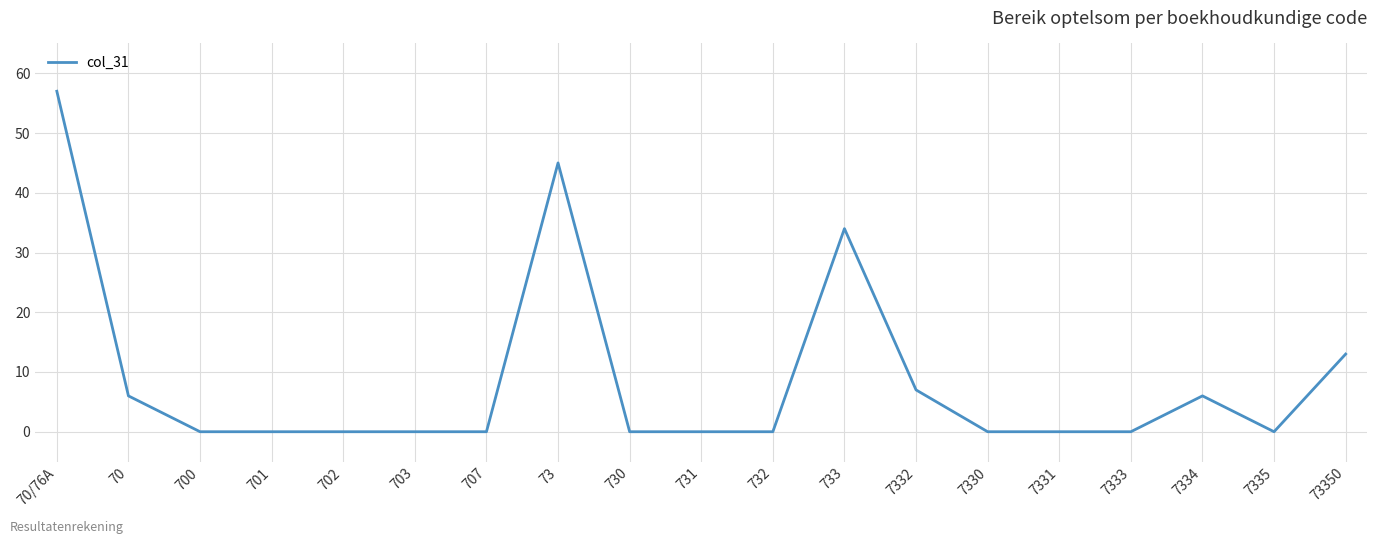

At which category does the chart reach its peak across all series?

70/76A